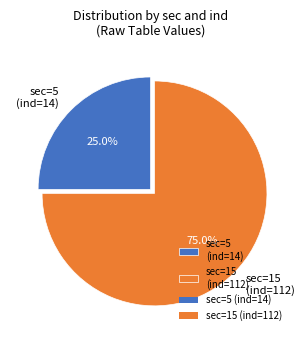

To the nearest percent, what is the difference between the largest and smallest slice percentages?

50%